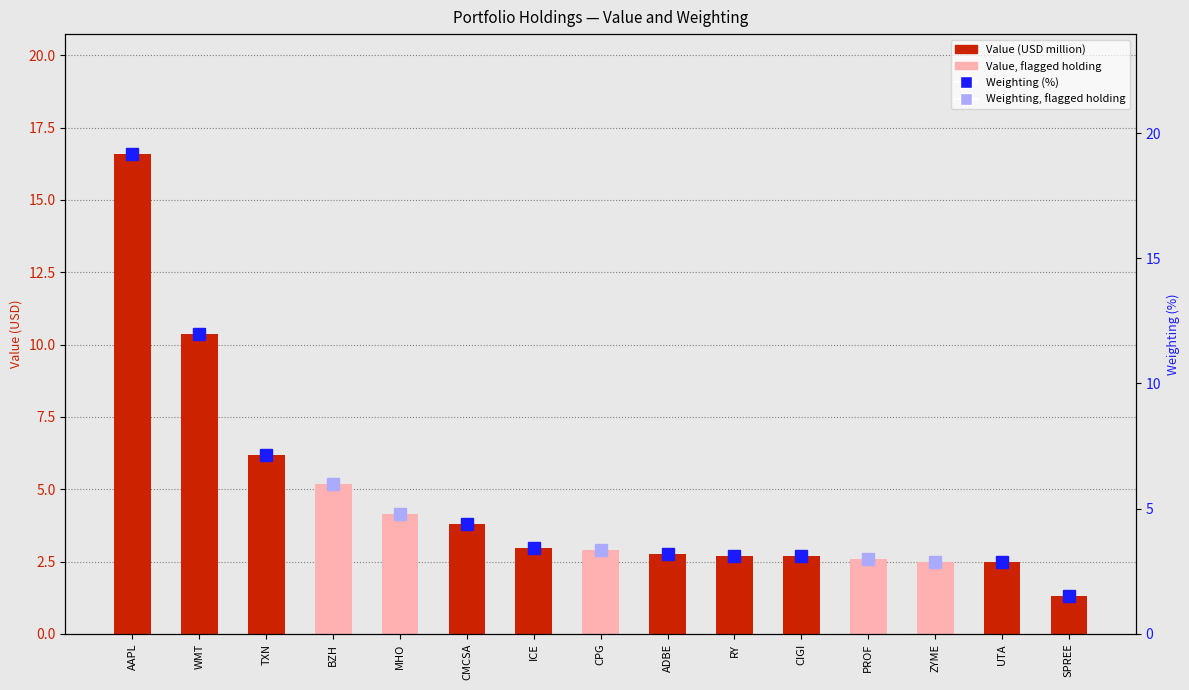

Rank the categories by value from highest to lowest.

AAPL, WMT, TXN, BZH, MHO, CMCSA, ICE, CPG, ADBE, RY, CIGI, PROF, ZYME, UTA, SPREE